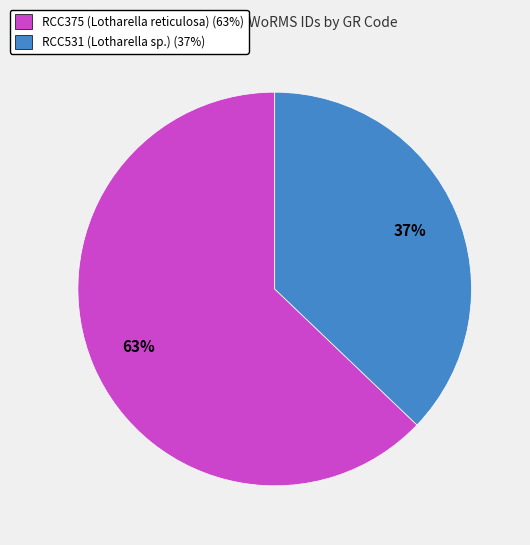

Count the number of slices in the pie.

2